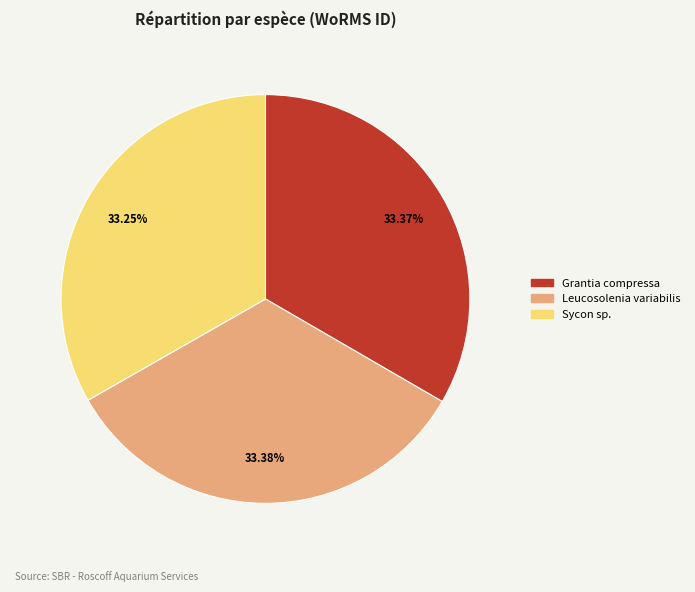

The Grantia compressa slice represents 33% of the pie. True or false?

True